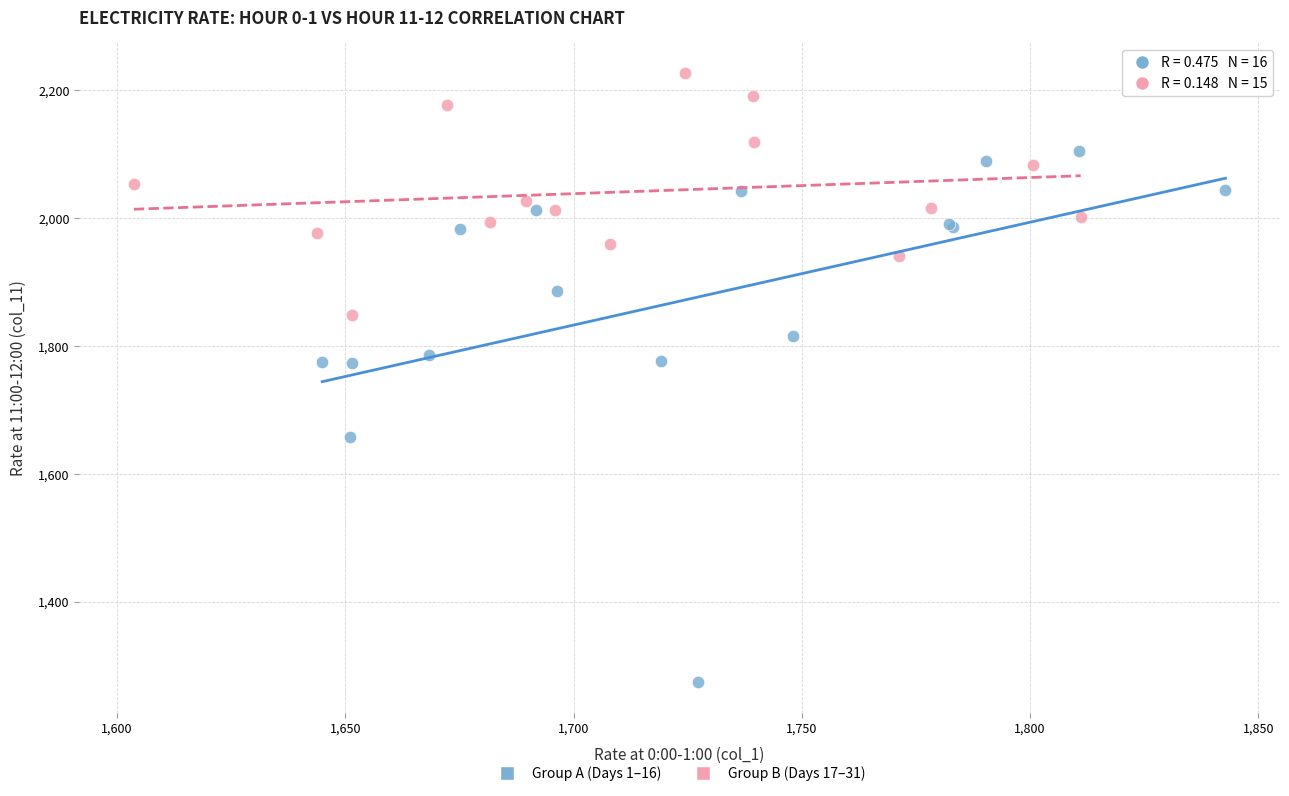

Which series reaches the minimum Y coordinate?

Group A (Days 1–16)